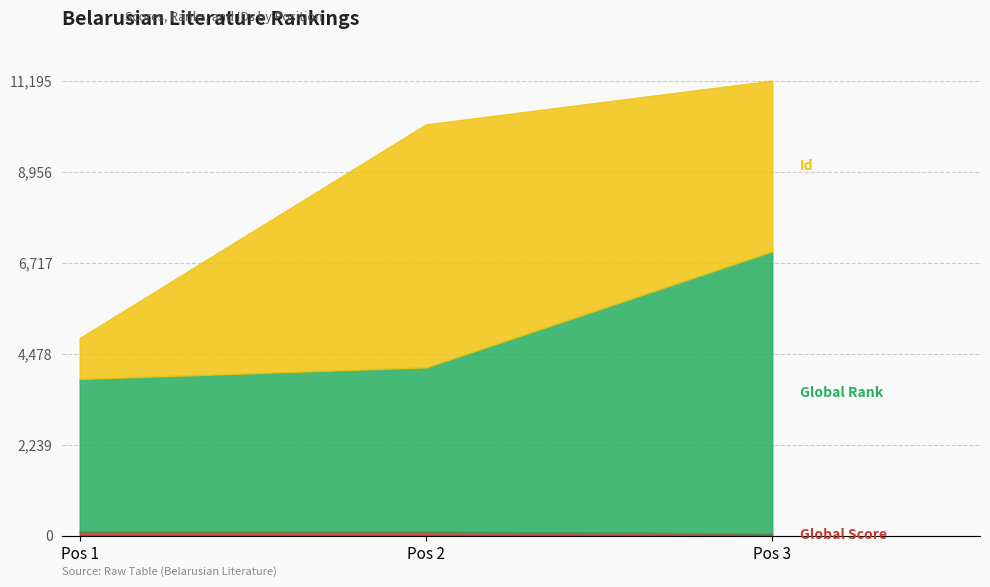

What is the sum of the Id values at 1 and 2?

6988